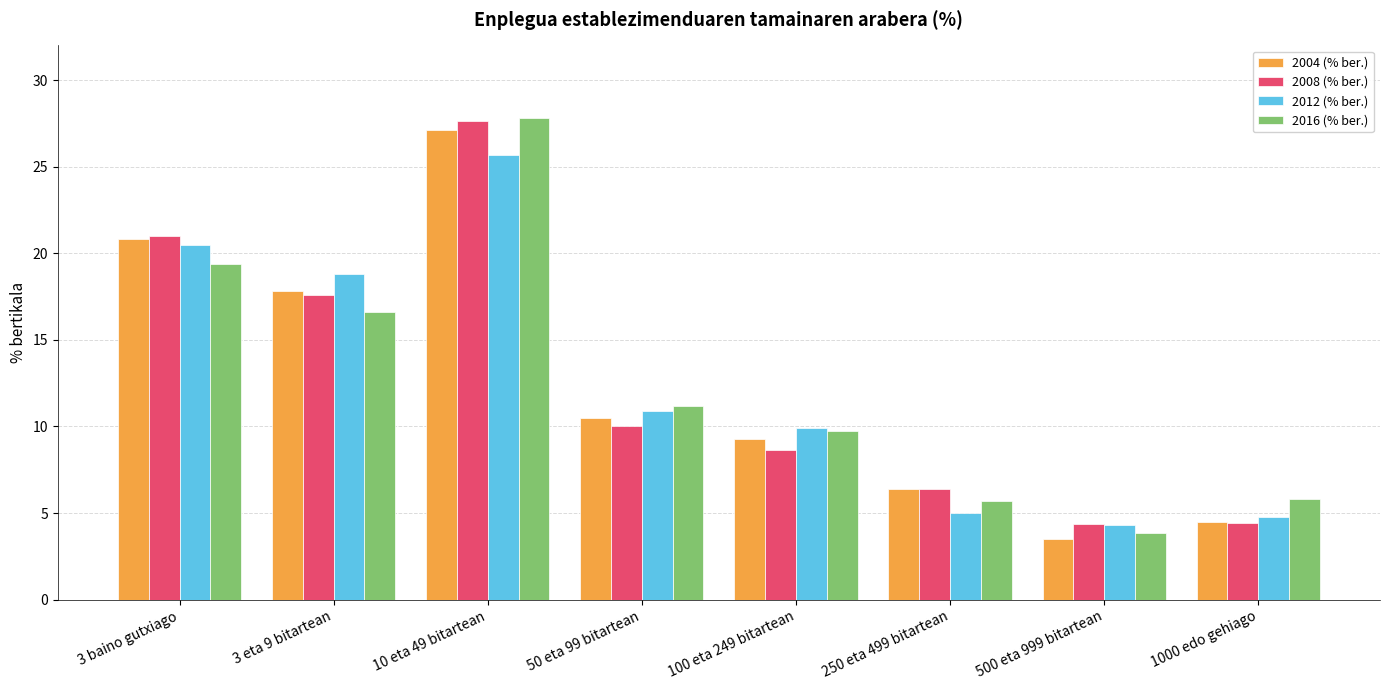

What is the average value of the 2016 (% ber.) series?

12.5